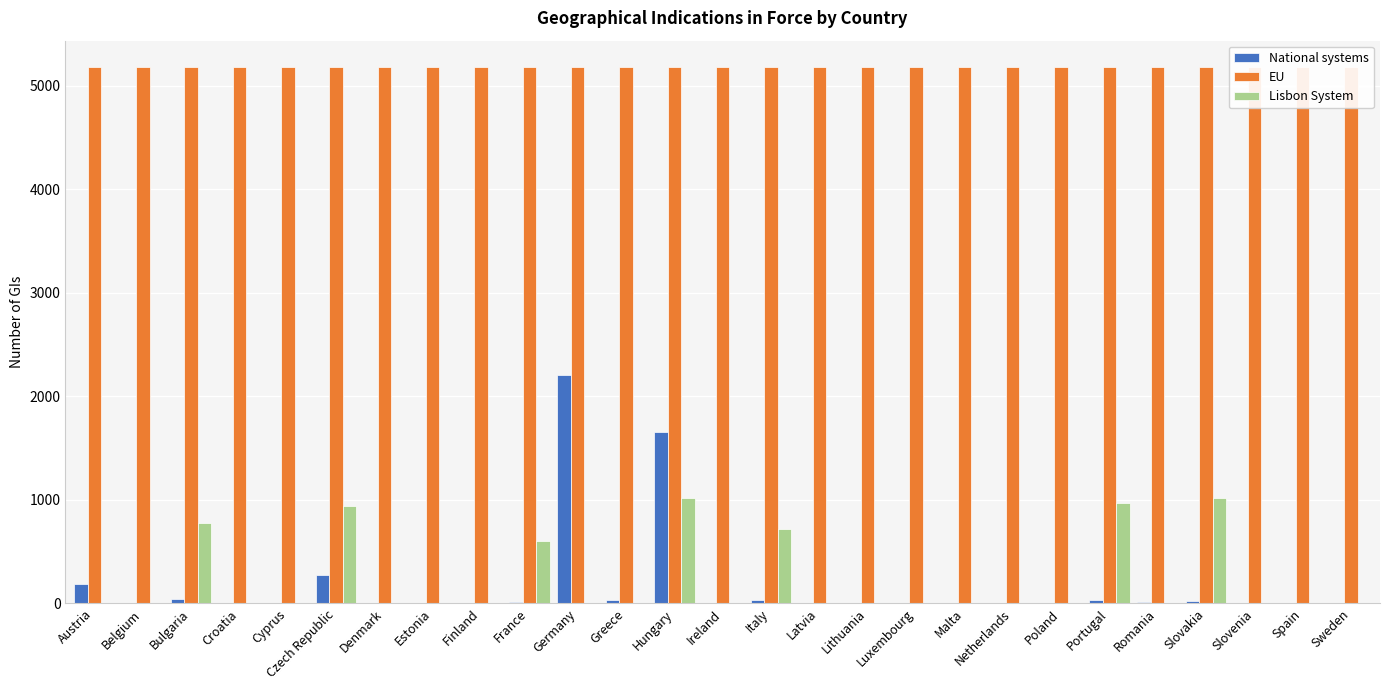

What position from the left is Ireland?

14